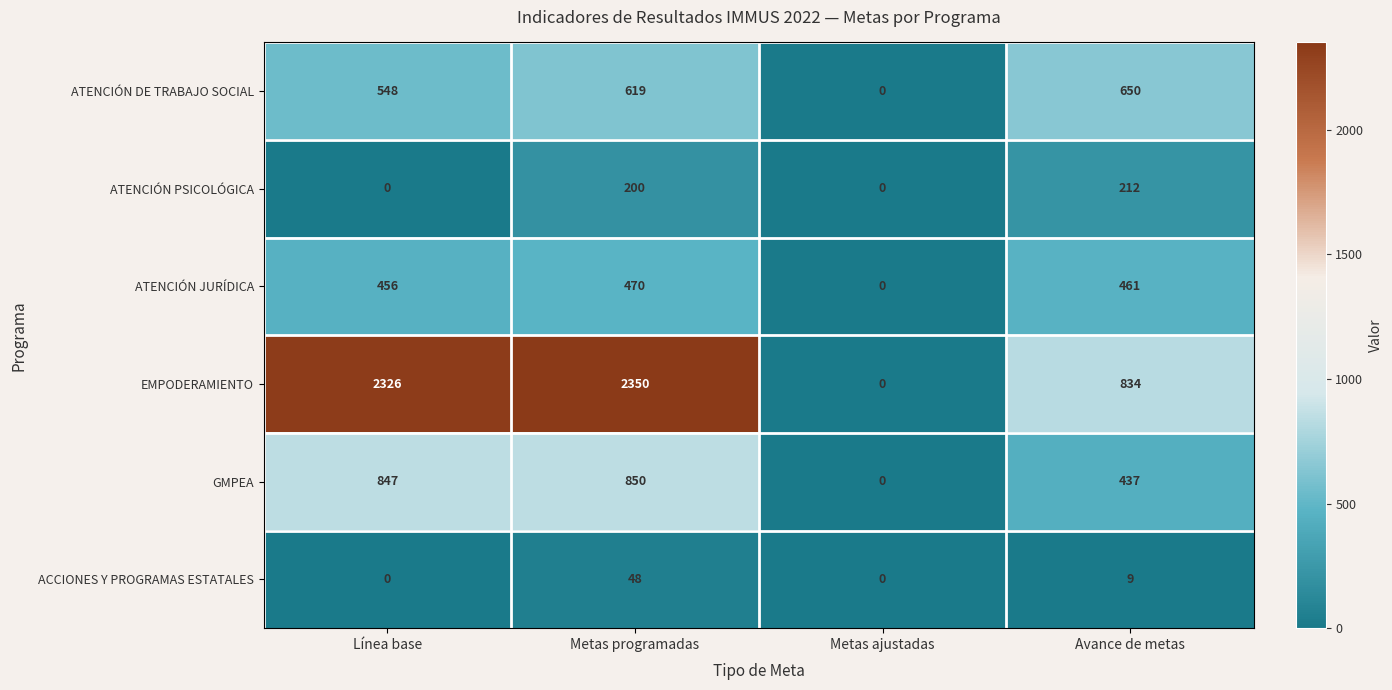

Is it true that EMPODERAMIENTO equals 1215 at Avance de metas?

False